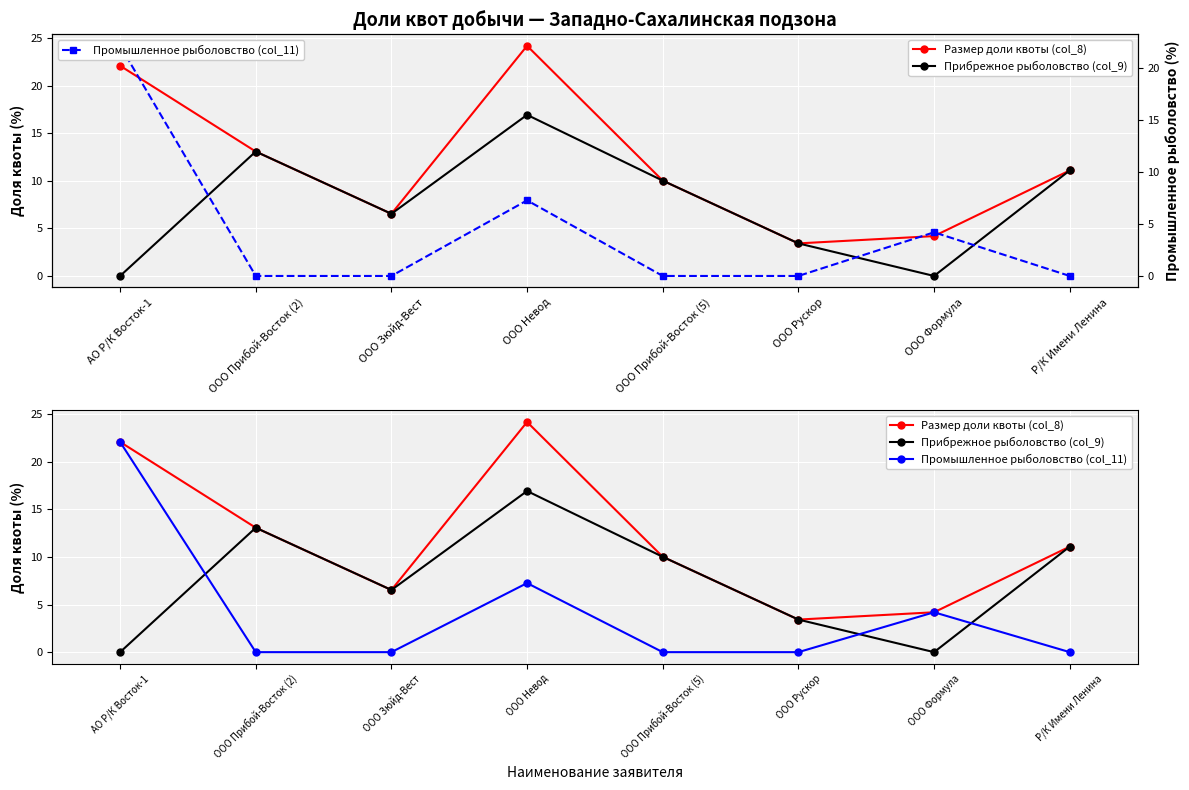

At how many categories does at least one series exceed 11?

4